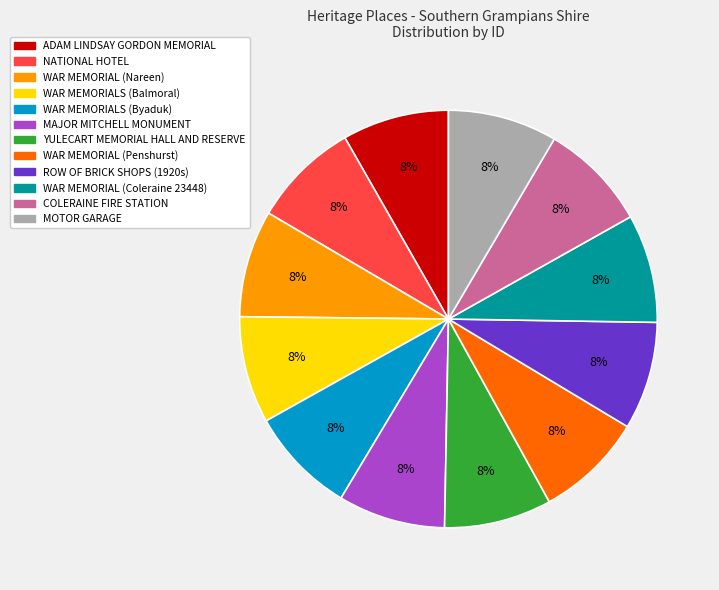

The WAR MEMORIALS (Byaduk) slice represents 8% of the pie. True or false?

True